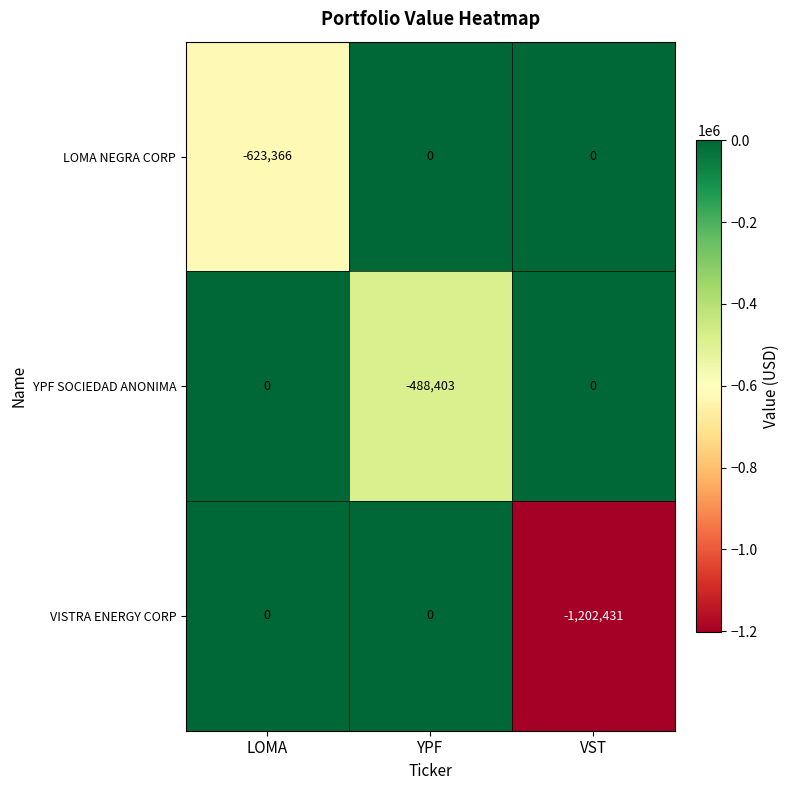

At which category is the sum across all series the highest?

YPF